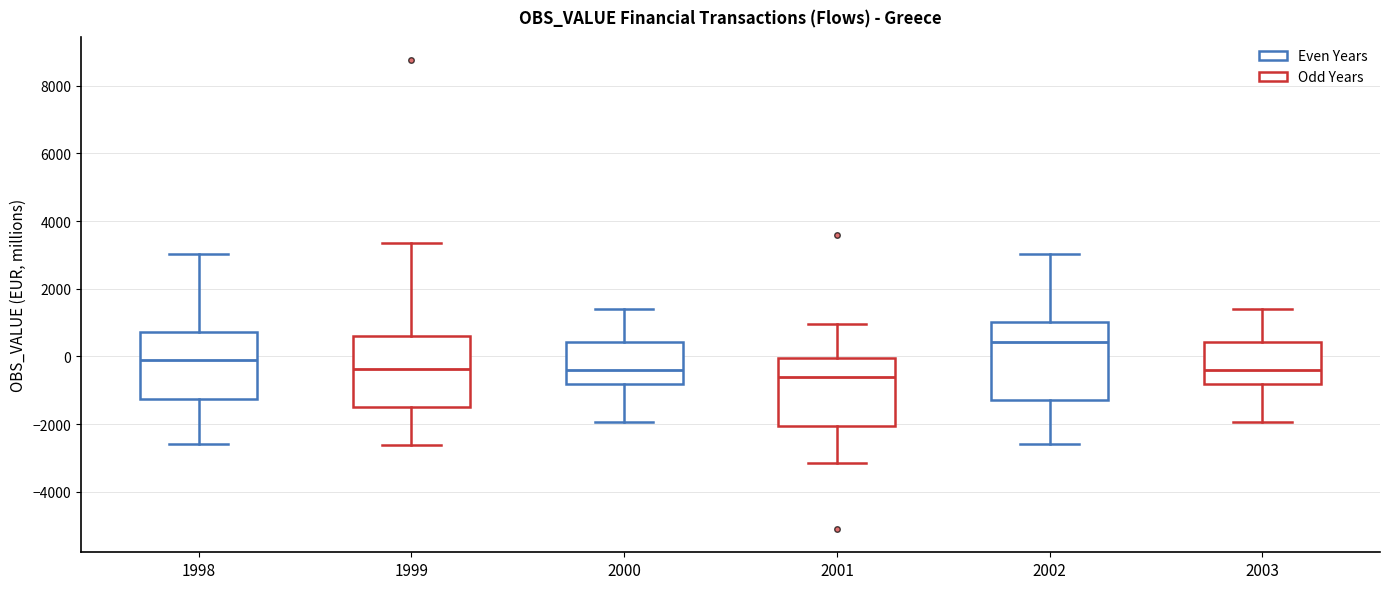

Reading left to right, transcribe this box plot: for each box, give where its median line is, the range the box spans, and where its two whiskers end, as read against the y-axis. The values are not printed on the chart, so give them approximately, as read against the axis.

1998: median 0, box -1200 to 800, whiskers -2600 to 3000
1999: median -400, box -1400 to 600, whiskers -2600 to 3400
2000: median -400, box -800 to 400, whiskers -2000 to 1400
2001: median -600, box -2000 to 0, whiskers -3200 to 1000
2002: median 400, box -1200 to 1000, whiskers -2600 to 3000
2003: median -400, box -800 to 400, whiskers -2000 to 1400